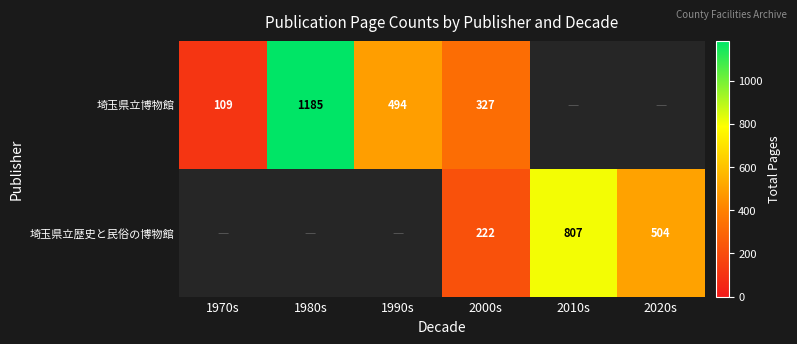

True or false: 埼玉県立歴史と民俗の博物館 has a value of 482 at 2010s.

False